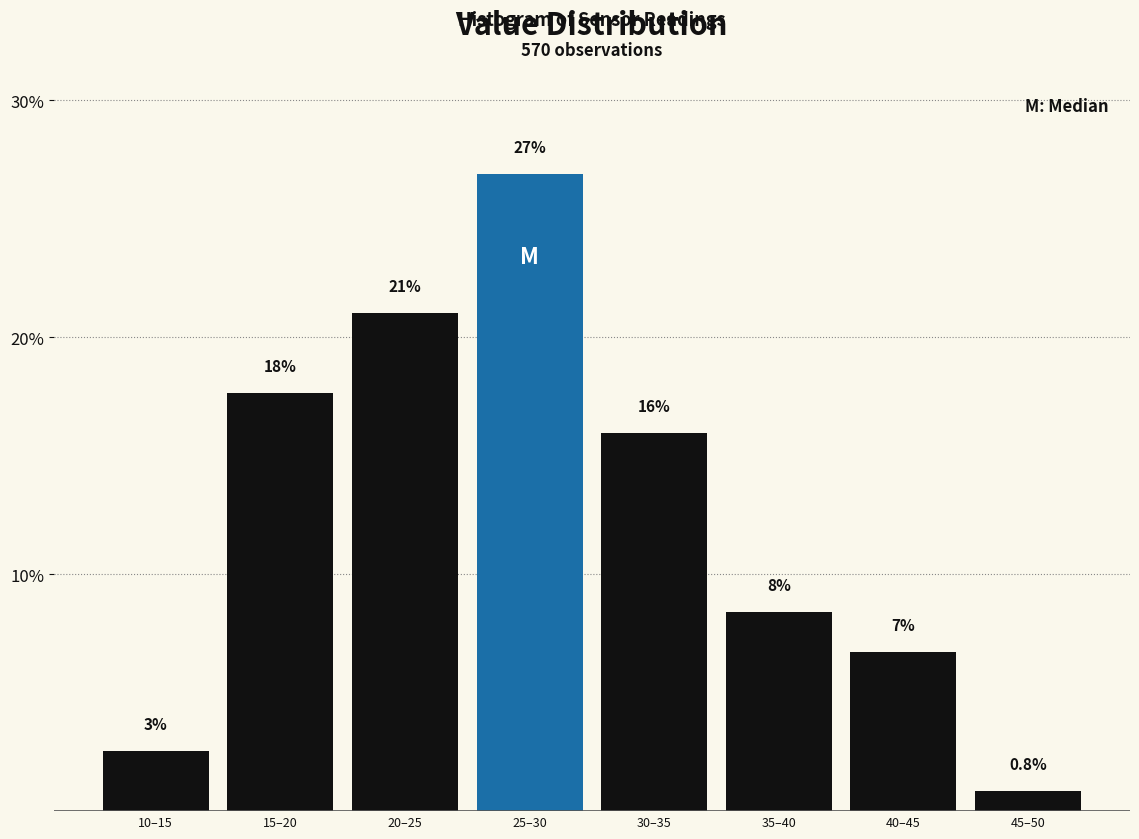

List the labels in order of value, largest first.

25–30, 20–25, 15–20, 30–35, 35–40, 40–45, 10–15, 45–50